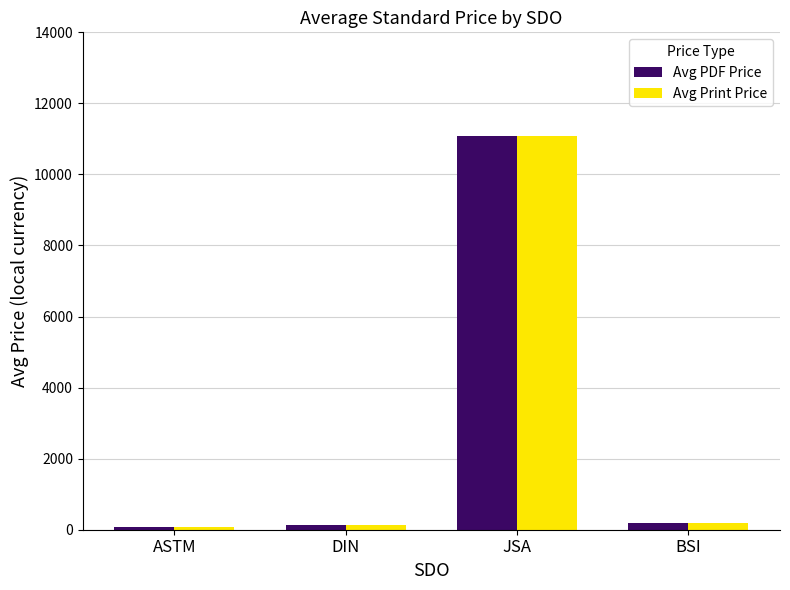

How many data points in Avg PDF Price are less than 201?

2